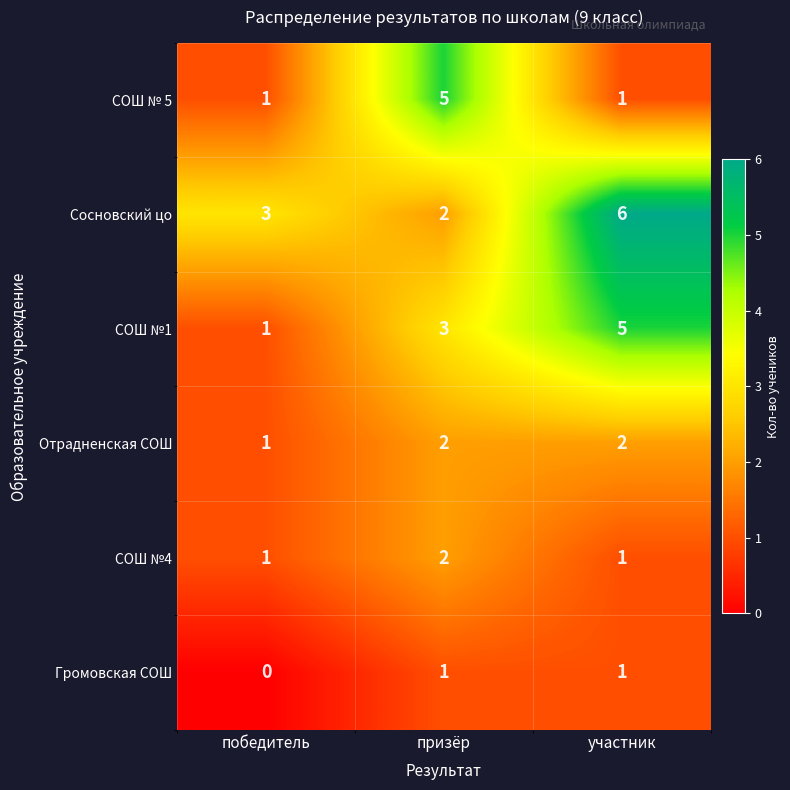

How many values in the СОШ № 5 series exceed 1?

1